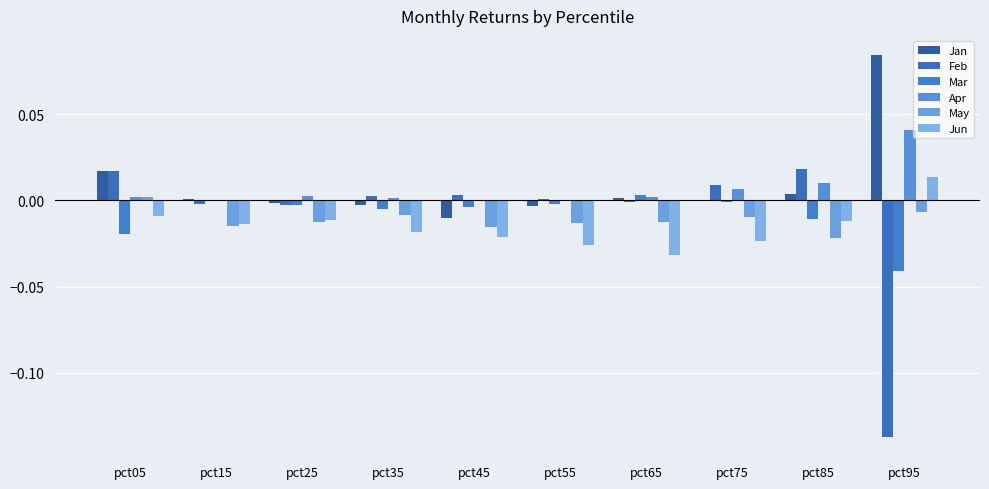

Are the bars horizontal?

No